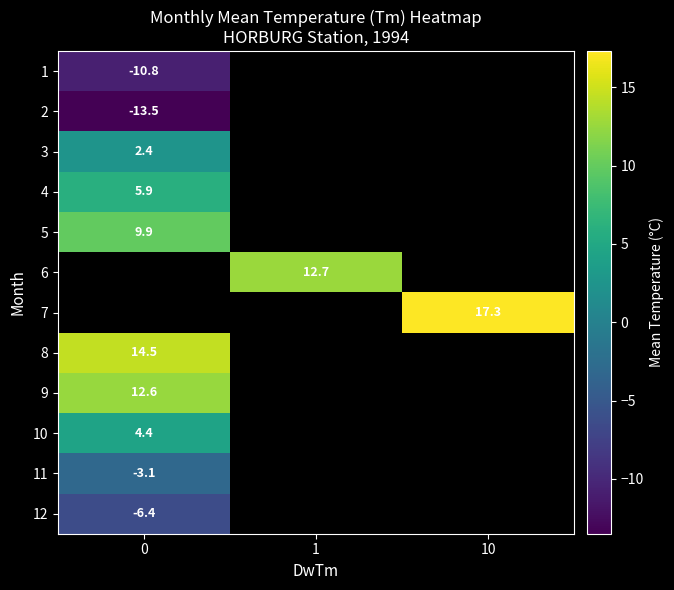

How many series are shown in this chart?

12